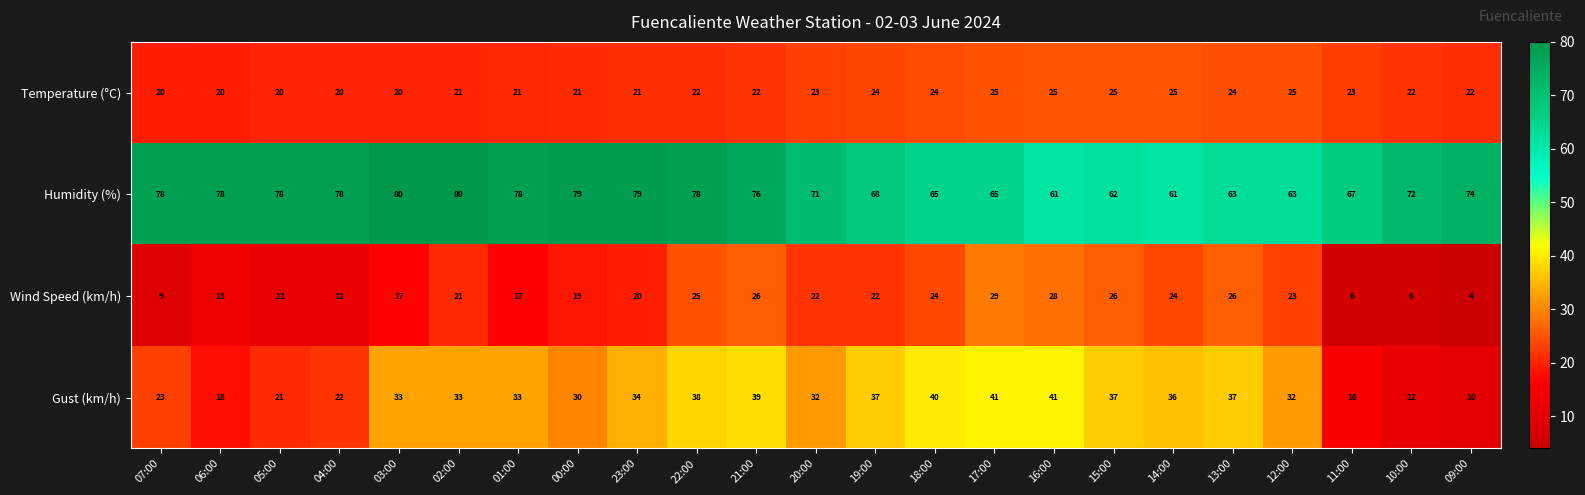

The value of Gust (km/h) at 09:00 is 10. True or false?

True